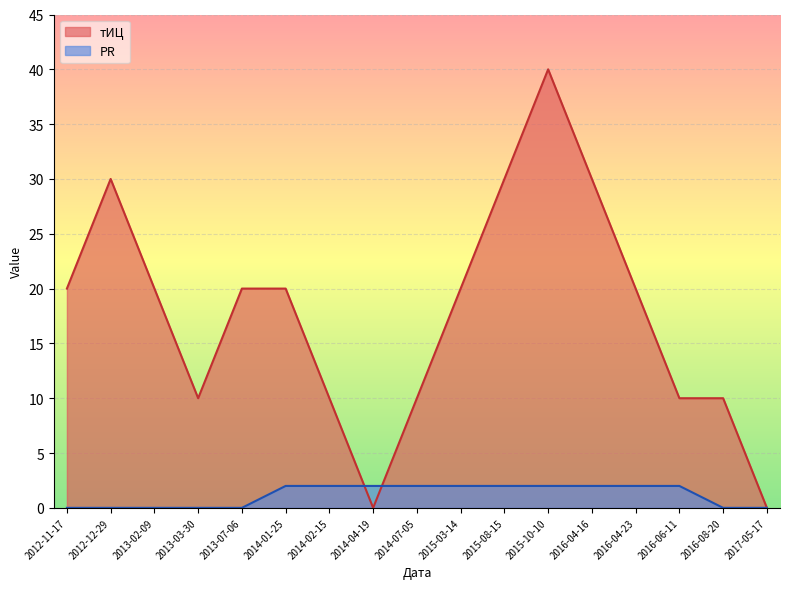

Reading left to right, transcribe all the data shown in this chart.

тИЦ: 2012-11-17=20	2012-12-29=30	2013-02-09=20	2013-03-30=10	2013-07-06=20	2014-01-25=20	2014-02-15=10	2014-04-19=0	2014-07-05=10	2015-03-14=20	2015-08-15=30	2015-10-10=40	2016-04-16=30	2016-04-23=20	2016-06-11=10	2016-08-20=10	2017-05-17=0
PR: 2012-11-17=0	2012-12-29=0	2013-02-09=0	2013-03-30=0	2013-07-06=0	2014-01-25=2	2014-02-15=2	2014-04-19=2	2014-07-05=2	2015-03-14=2	2015-08-15=2	2015-10-10=2	2016-04-16=2	2016-04-23=2	2016-06-11=2	2016-08-20=0	2017-05-17=0